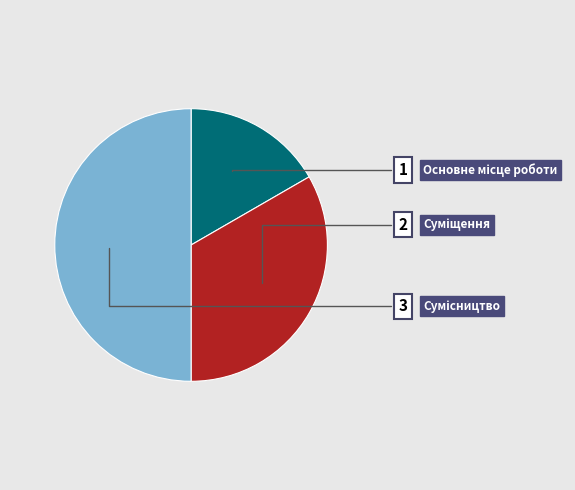

How many segments does this pie chart have?

3